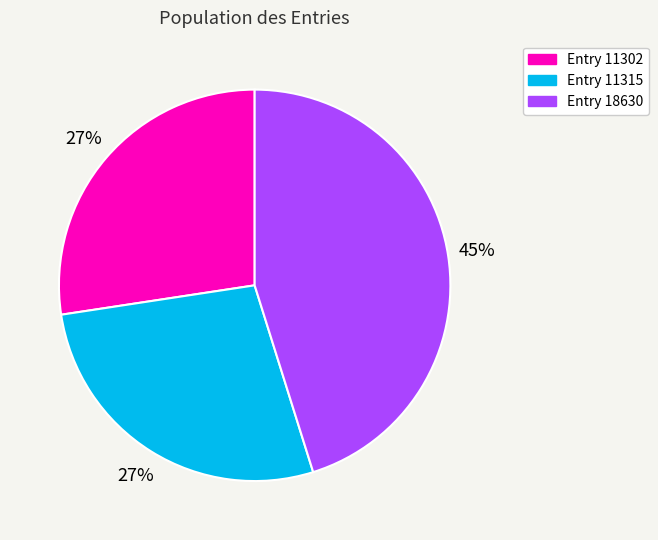

True or false: Entry 18630 accounts for 50% of the total.

False